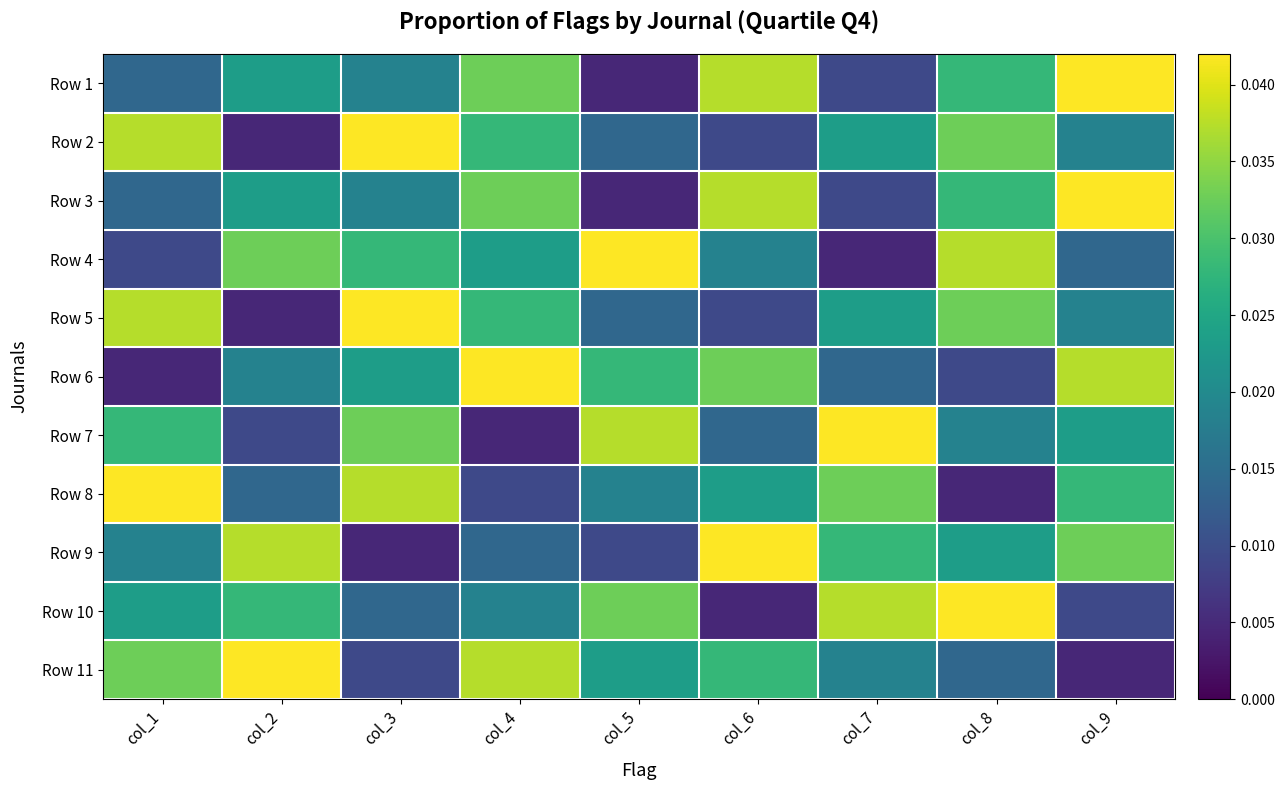

Which series has the largest total across all categories?

Row 1